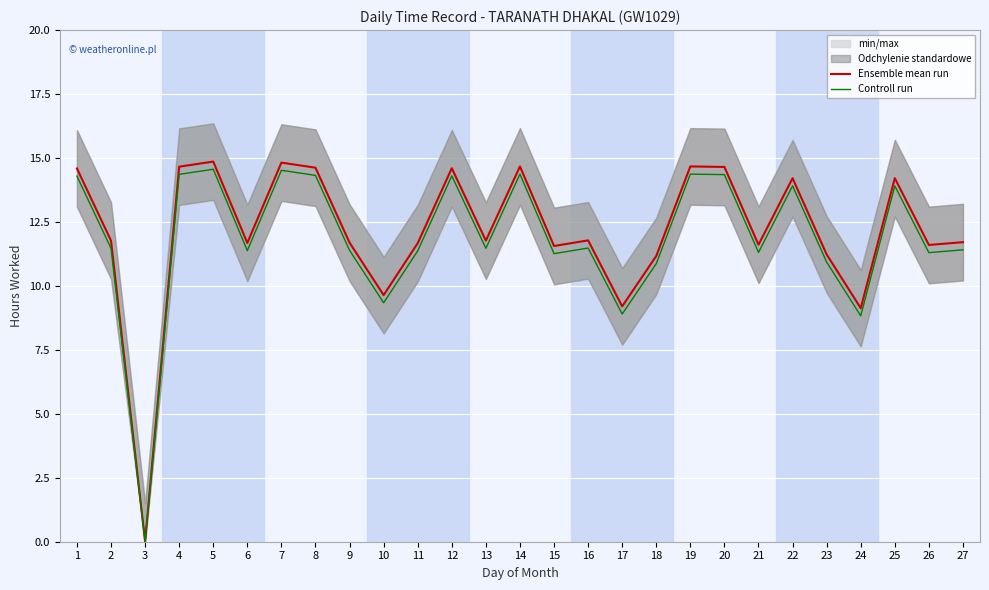

Reading left to right, list all the values displayed in this chart.

Ensemble mean run: 14.6	11.8	0.0	14.7	14.9	11.7	14.8	14.6	11.7	9.6	11.7	14.6	11.8	14.7	11.6	11.8	9.2	11.2	14.7	14.7	11.6	14.2	11.2	9.1	14.2	11.6	11.7
Controll run: 14.3	11.5	0.0	14.4	14.6	11.4	14.5	14.3	11.4	9.3	11.4	14.3	11.5	14.4	11.3	11.5	8.9	10.9	14.4	14.3	11.3	13.9	10.9	8.8	13.9	11.3	11.4